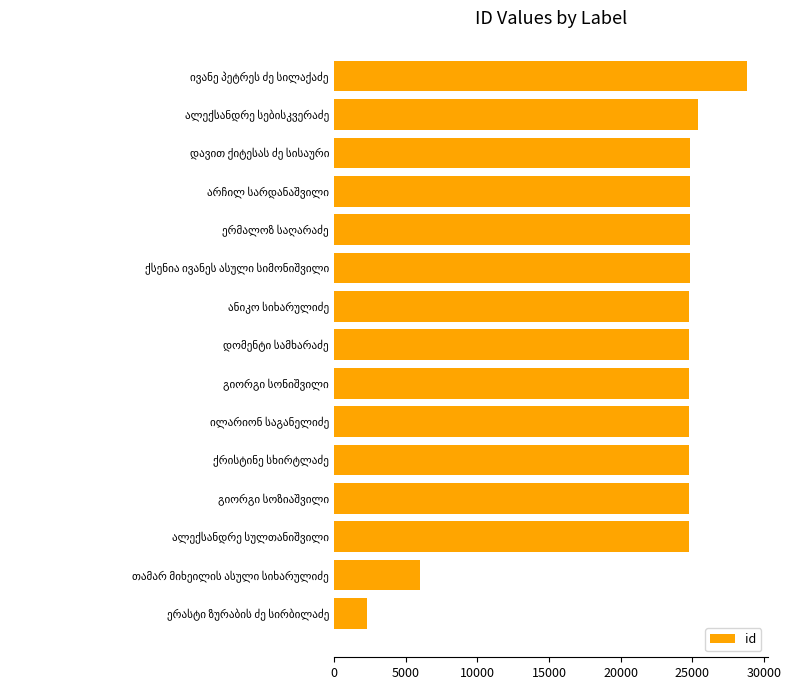

What is the difference between the second highest and minimum values?

23086